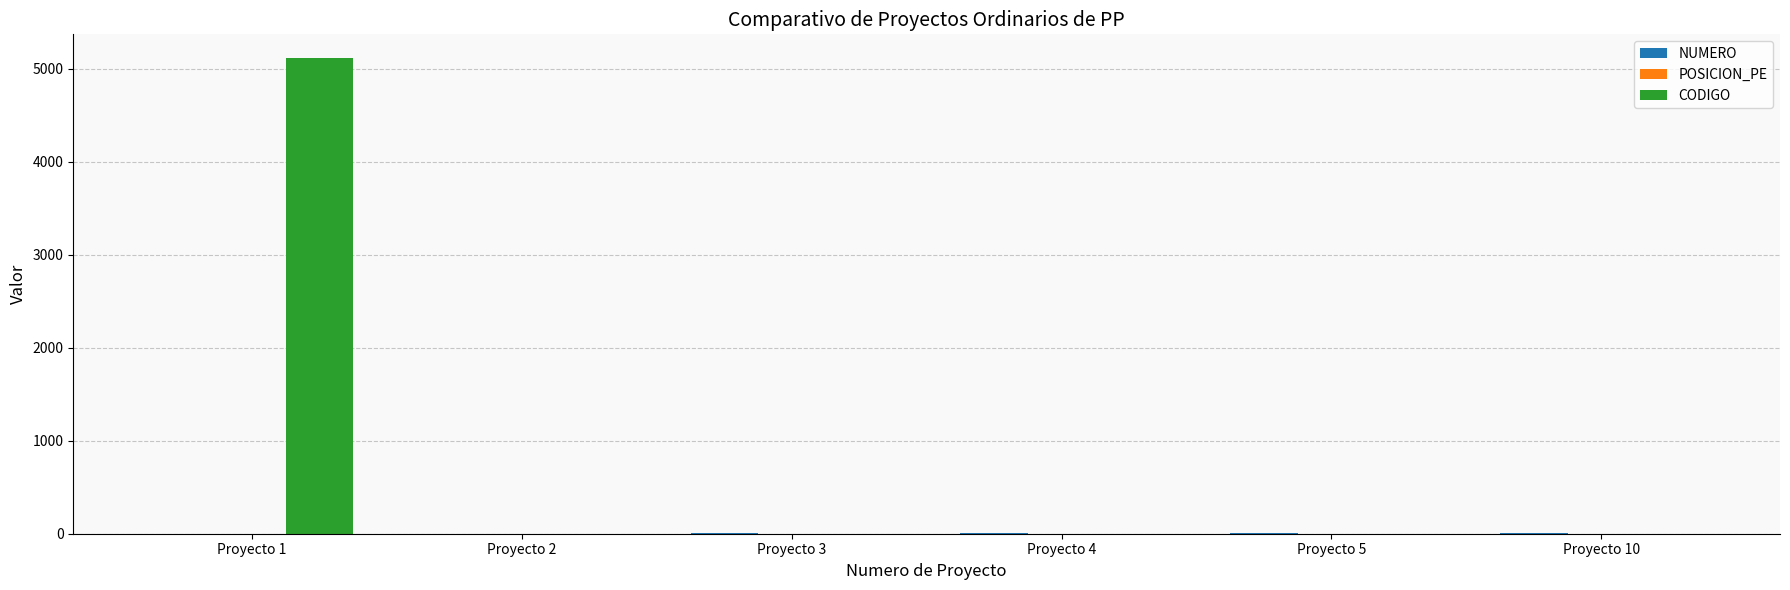

At which category is the sum across all series the highest?

Proyecto 1